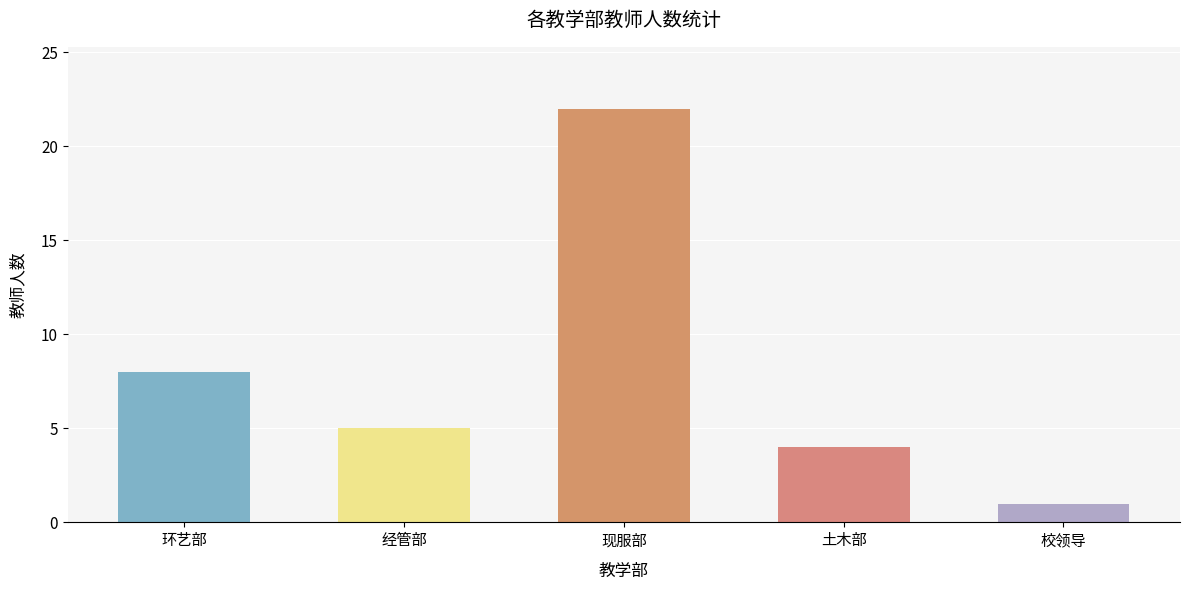

How many series are shown in this chart?

1